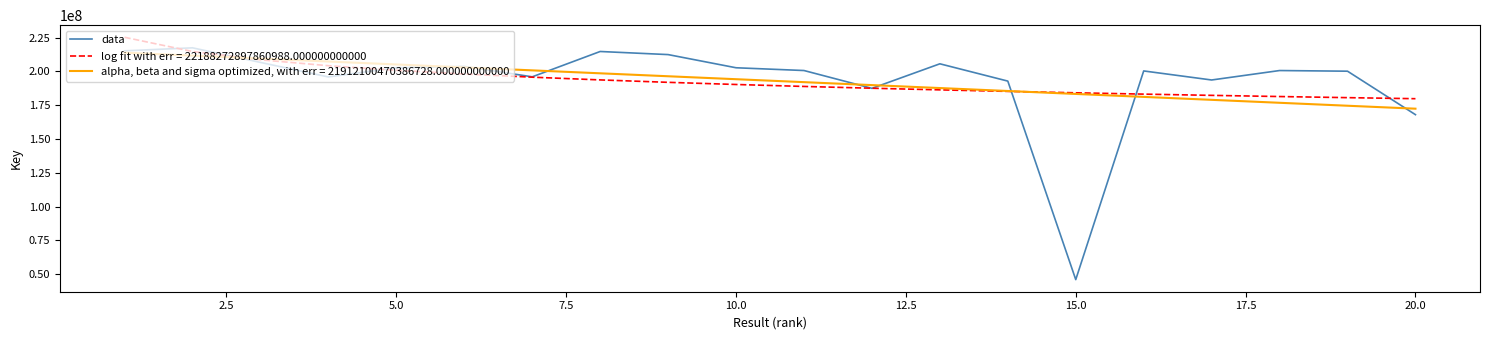

Which series has the largest range (max minus min)?

data